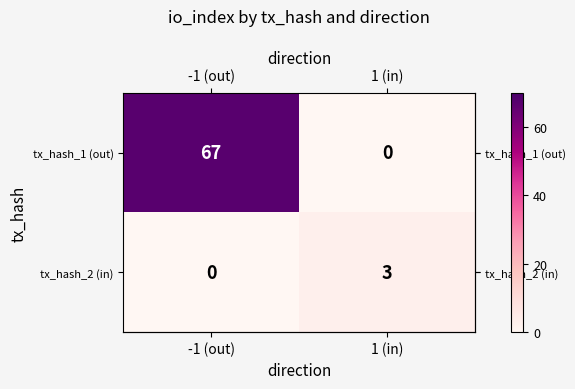

Is it true that tx_hash_1 (out) equals 25 at 1 (in)?

False